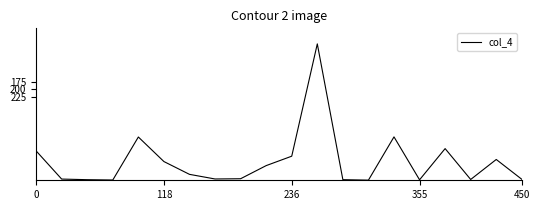

What is the difference between the maximum and minimum values?

448.4